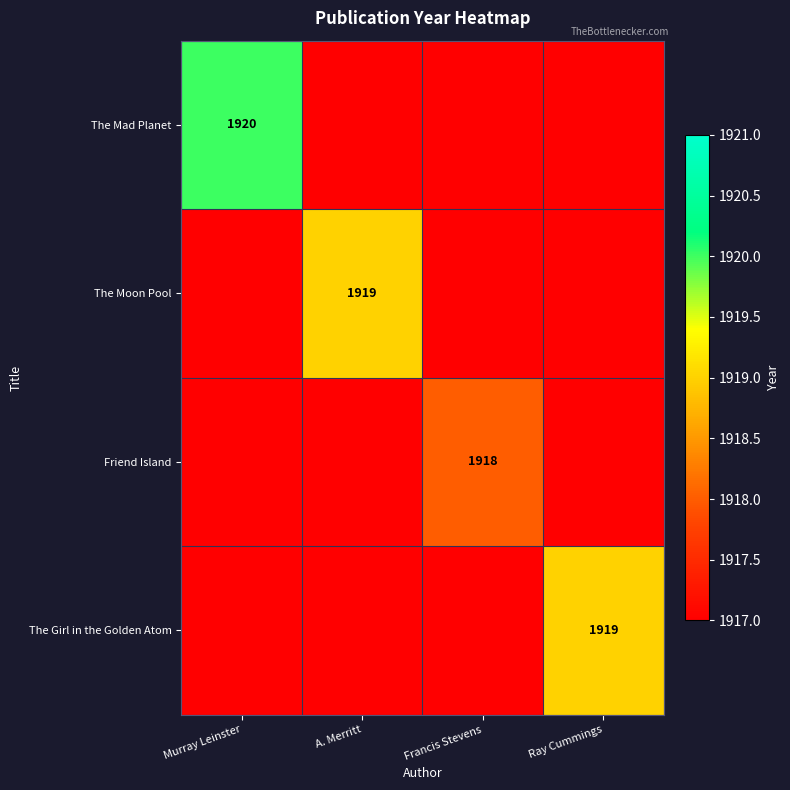

What is the total value across all series at A. Merritt?

7670